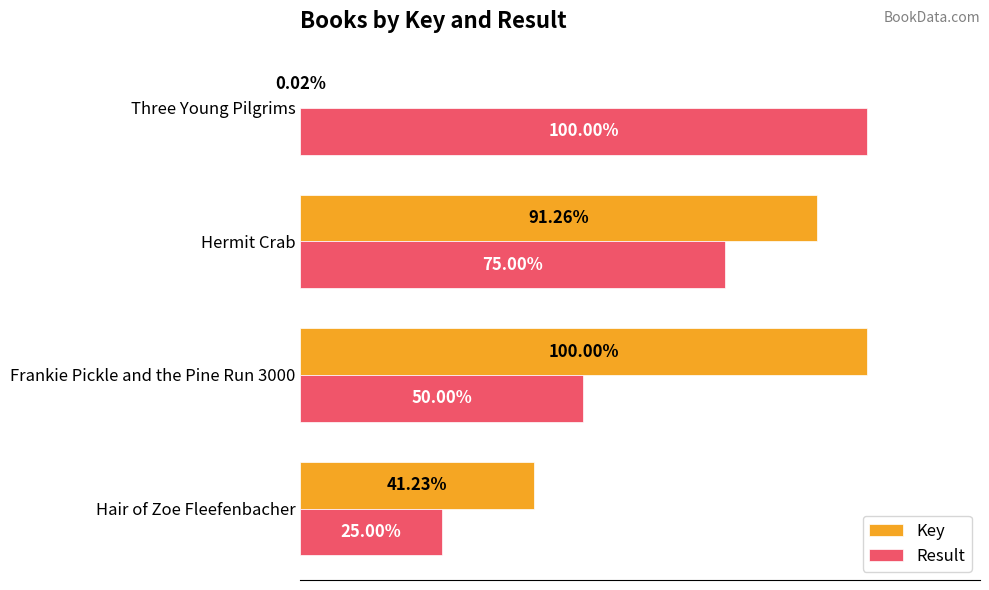

At which category is the sum across all series the highest?

Hermit Crab